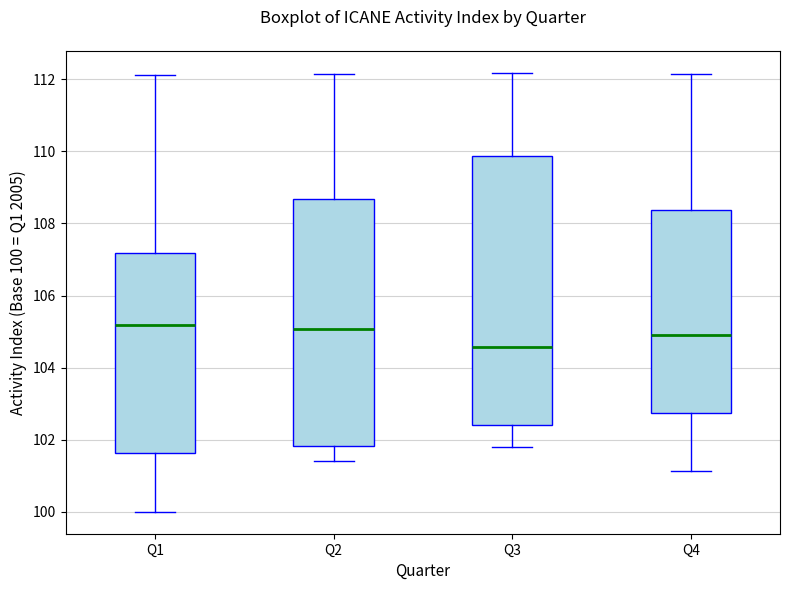

Reading left to right, transcribe this box plot: for each box, give where its median line is, the range the box spans, and where its two whiskers end, as read against the y-axis. The values are not printed on the chart, so give them approximately, as read against the axis.

Q1: median 105.2, box 101.6 to 107.2, whiskers 100.0 to 112.2
Q2: median 105.0, box 101.8 to 108.6, whiskers 101.4 to 112.2
Q3: median 104.6, box 102.4 to 109.8, whiskers 101.8 to 112.2
Q4: median 104.8, box 102.8 to 108.4, whiskers 101.2 to 112.2